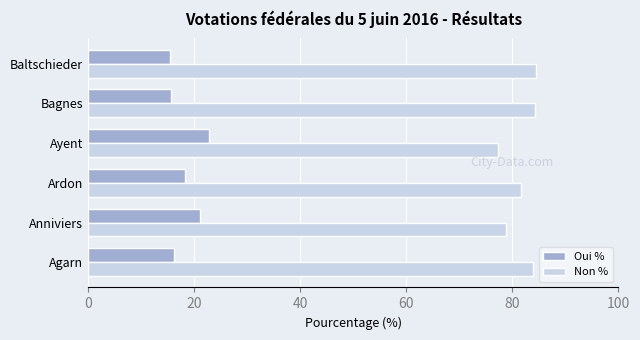

What is the sum of all Non % values?

490.5